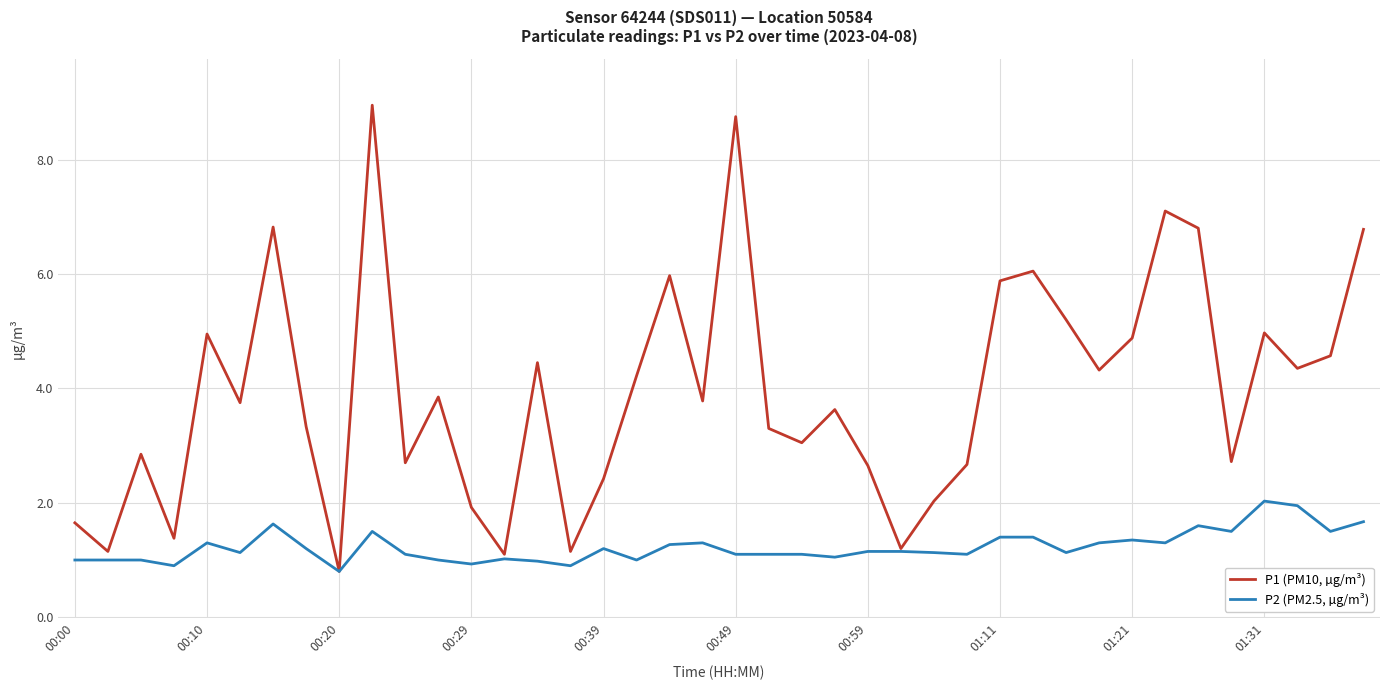

What are all the series names shown in the legend?

P1 (PM10, µg/m³), P2 (PM2.5, µg/m³)